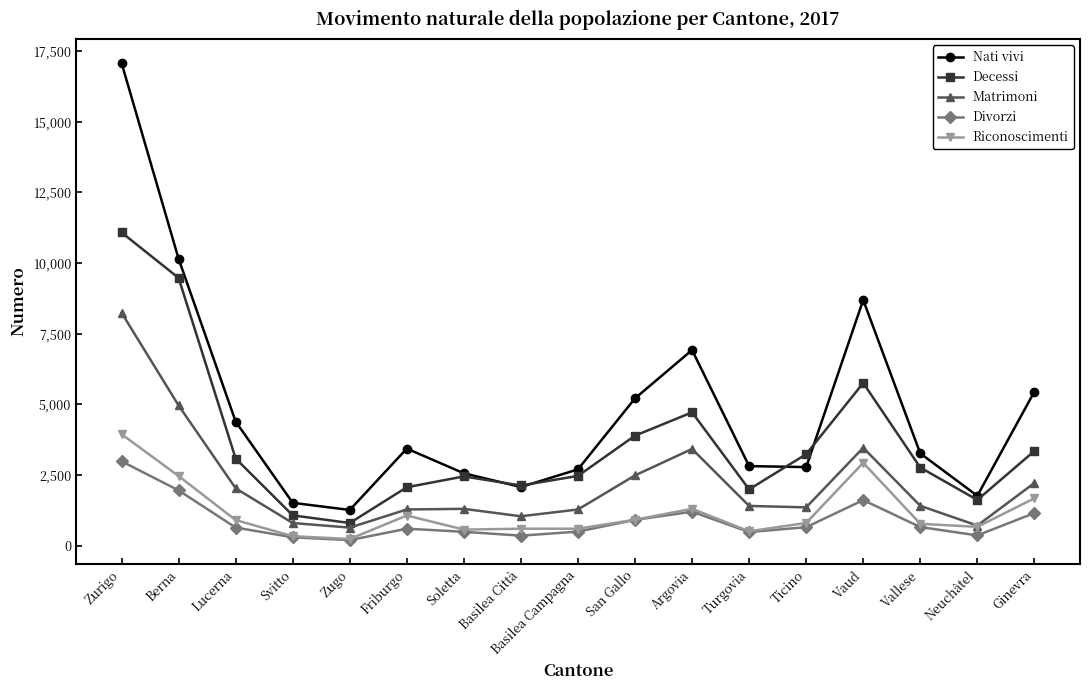

True or false: Matrimoni and Divorzi intersect in this chart.

False